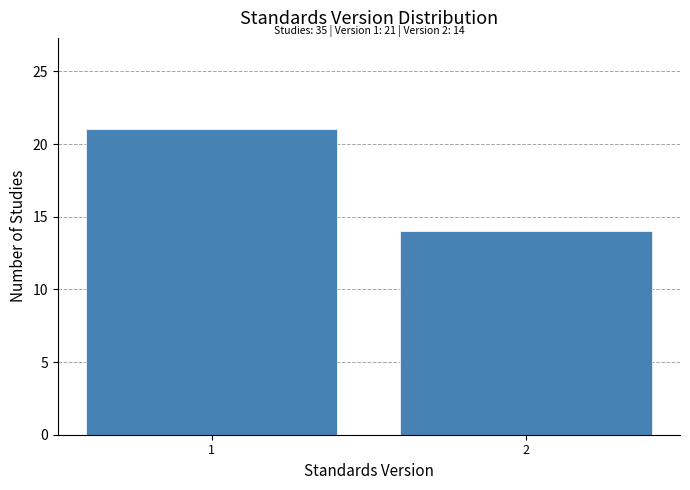

Reading left to right, extract all data points from this chart.

21	14